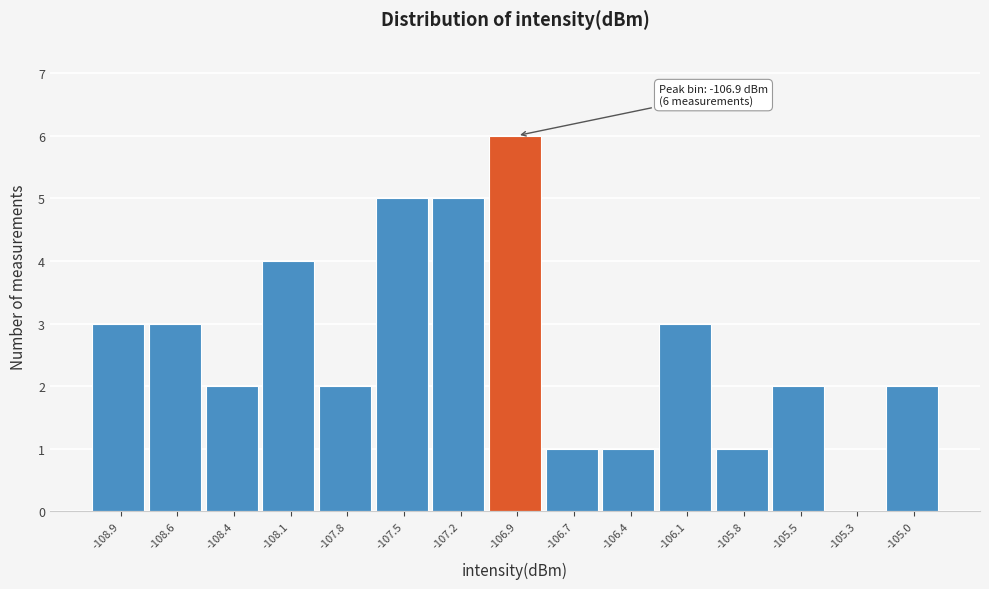

Reading right to left, transcribe all the data shown in this chart.

-105.0=2	-105.3=0	-105.5=2	-105.8=1	-106.1=3	-106.4=1	-106.7=1	-106.9=6	-107.2=5	-107.5=5	-107.8=2	-108.1=4	-108.4=2	-108.6=3	-108.9=3